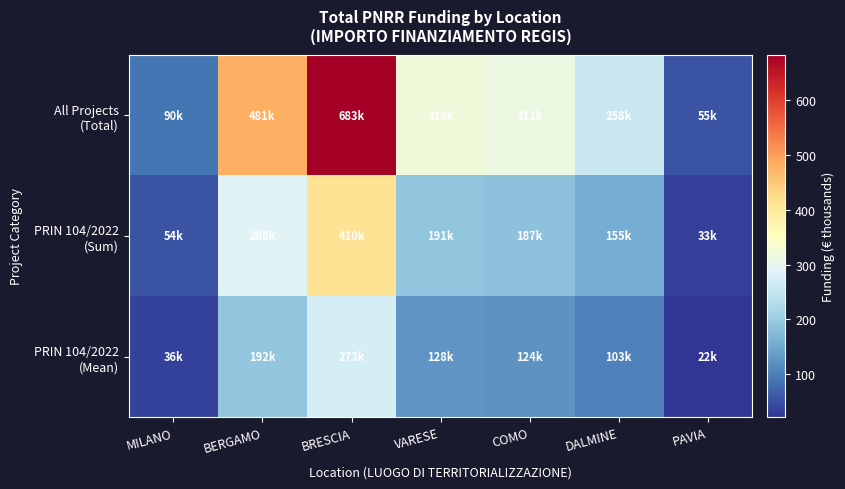

What is the smallest value displayed?

21.8